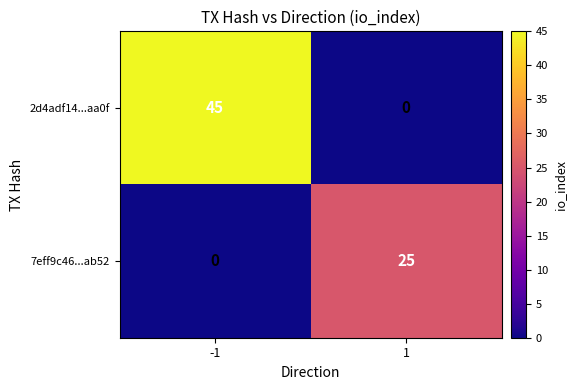

Which series has the largest total across all categories?

2d4adf14...aa0f